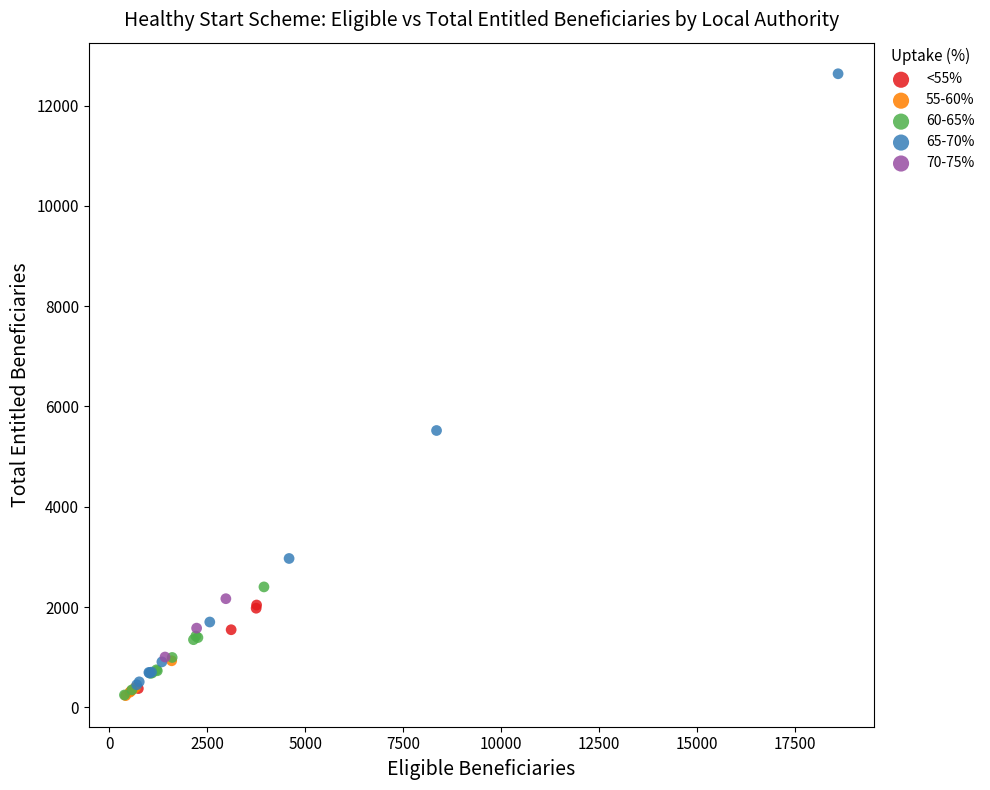

Which series has the largest Y range (max minus min)?

65-70%